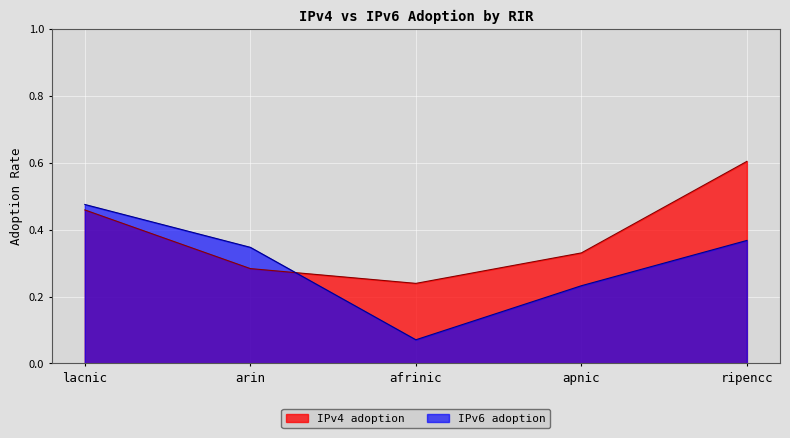

How many lines are shown in the chart?

2